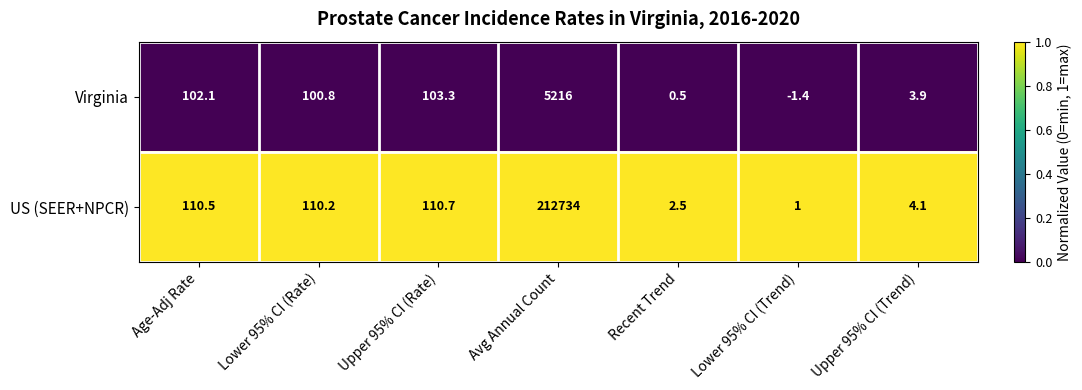

Which series changed the most between Avg Annual Count and Recent Trend?

US (SEER+NPCR)